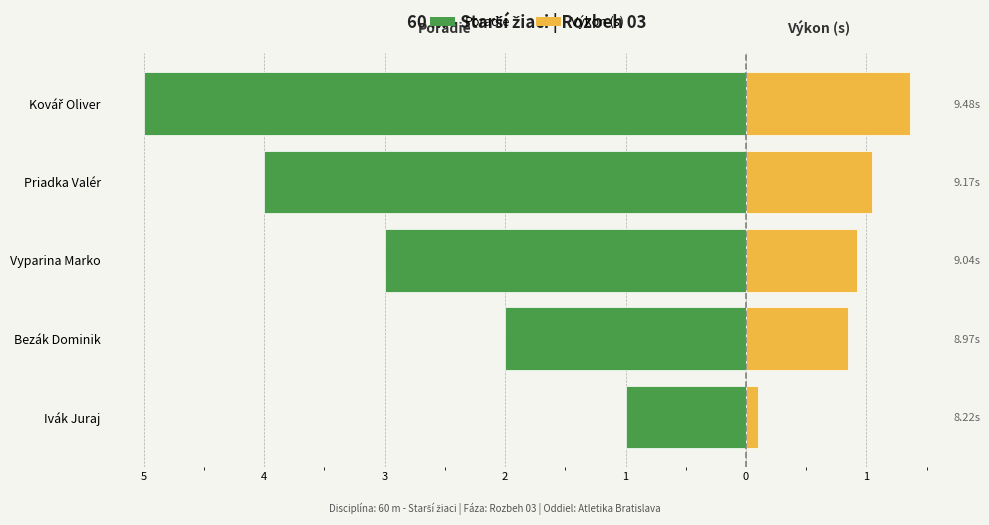

What is the difference between the maximum and second lowest values in the Výkon (s) series?

0.5